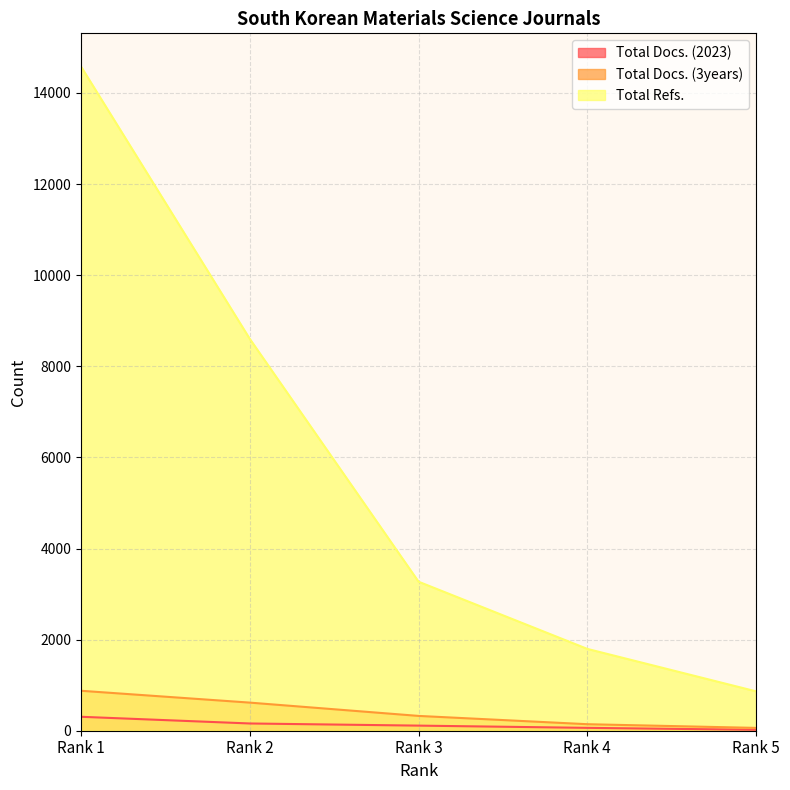

Is it true that Total Docs. (2023) equals 49 at Rank 2?

False